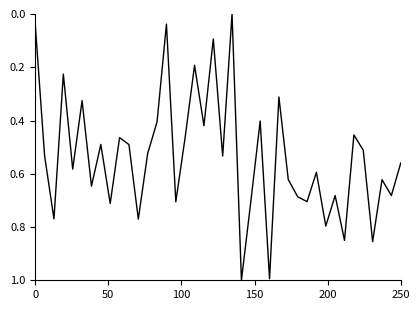

What is the sum of all values?

21.5